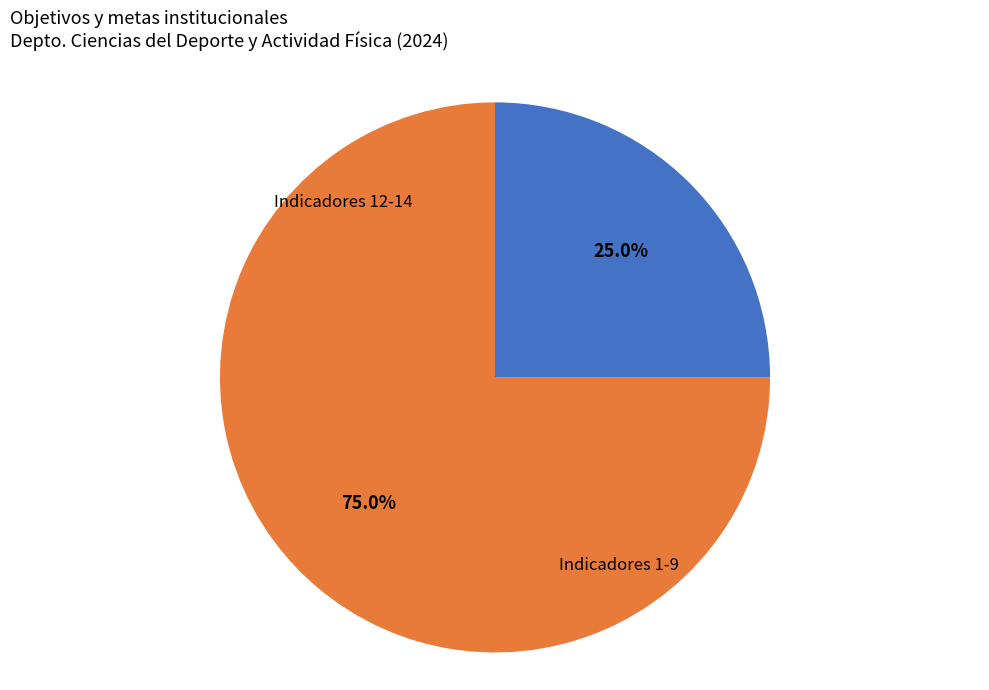

Is there a majority slice in this chart?

Yes